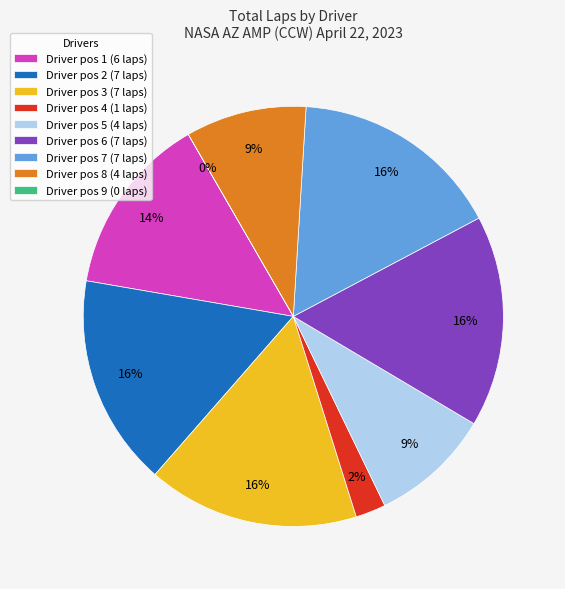

Count the number of slices in the pie.

9